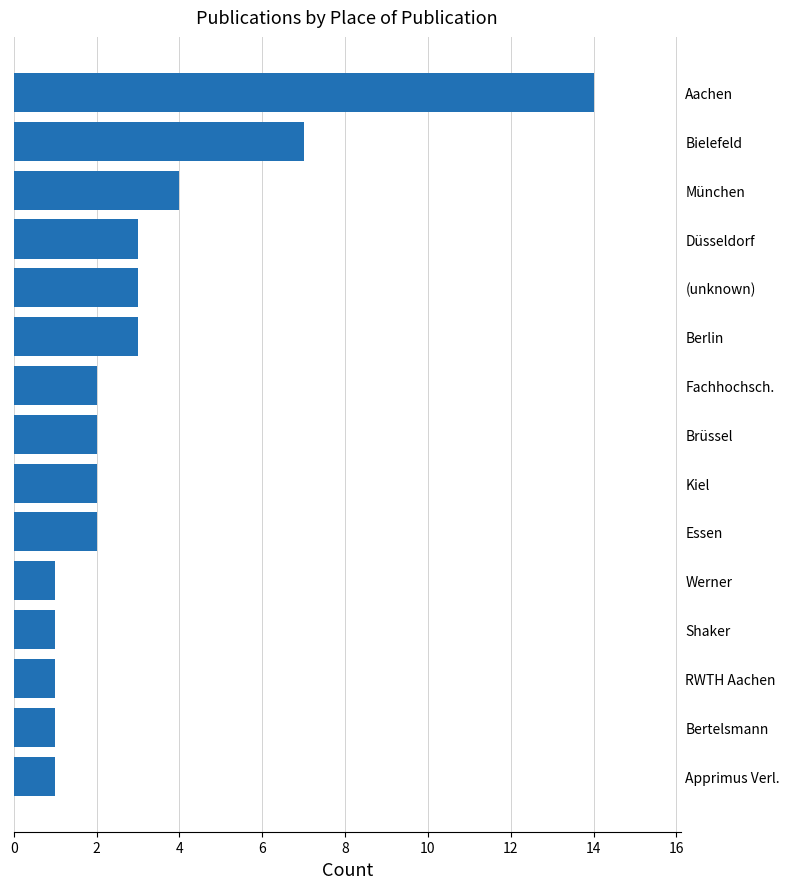

Reading bottom to top, extract all data points from this chart.

1	1	1	1	1	2	2	2	2	3	3	3	4	7	14